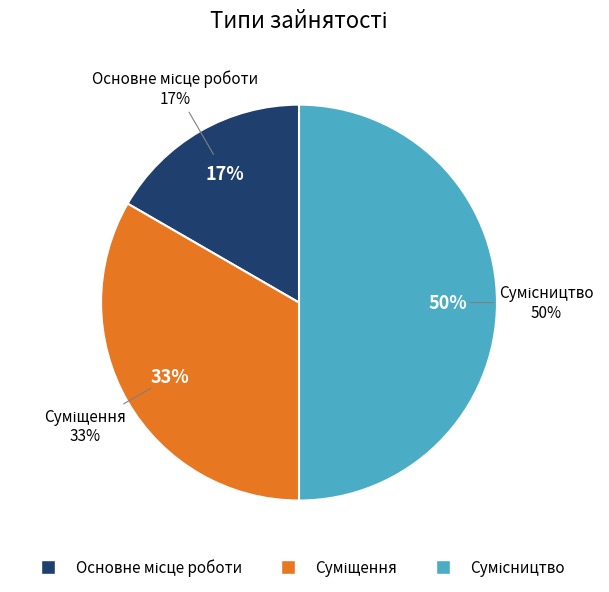

The Основне місце роботи slice represents 9% of the pie. True or false?

False